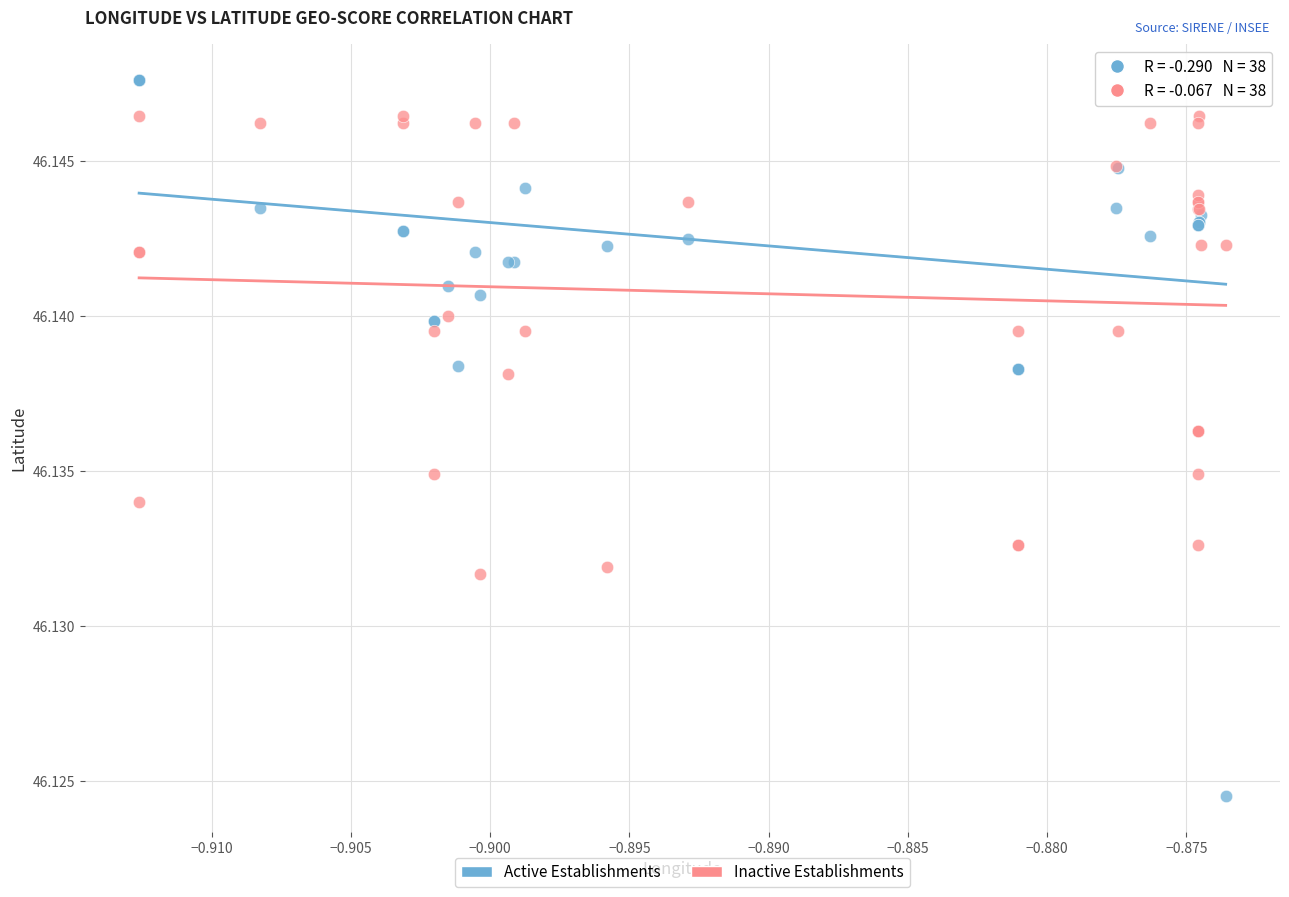

Which series reaches the minimum Y coordinate?

Active Establishments